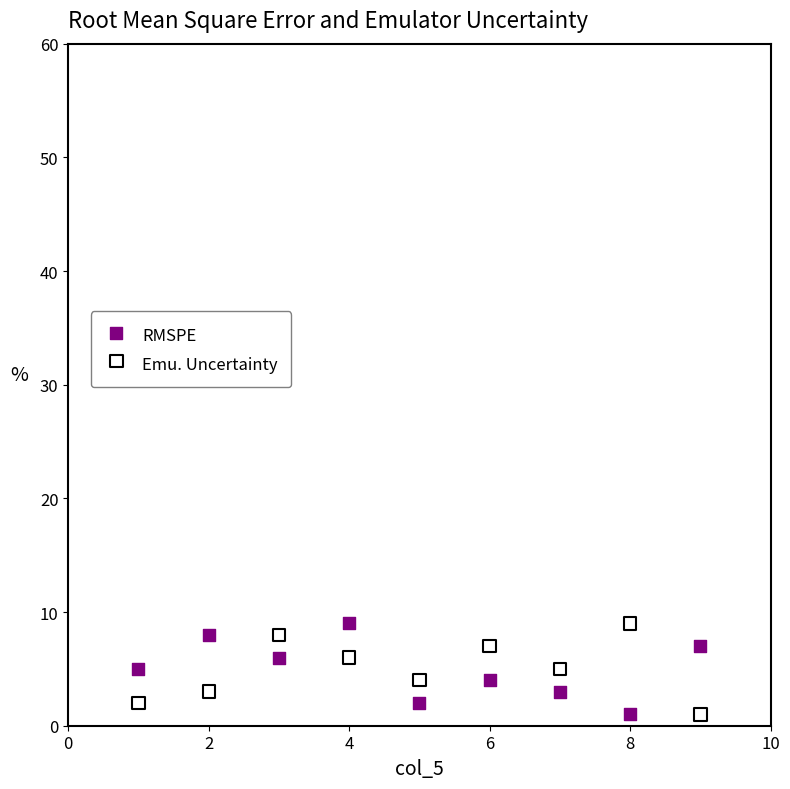

Across all data points, what is the range of Y values (max minus min)?

8